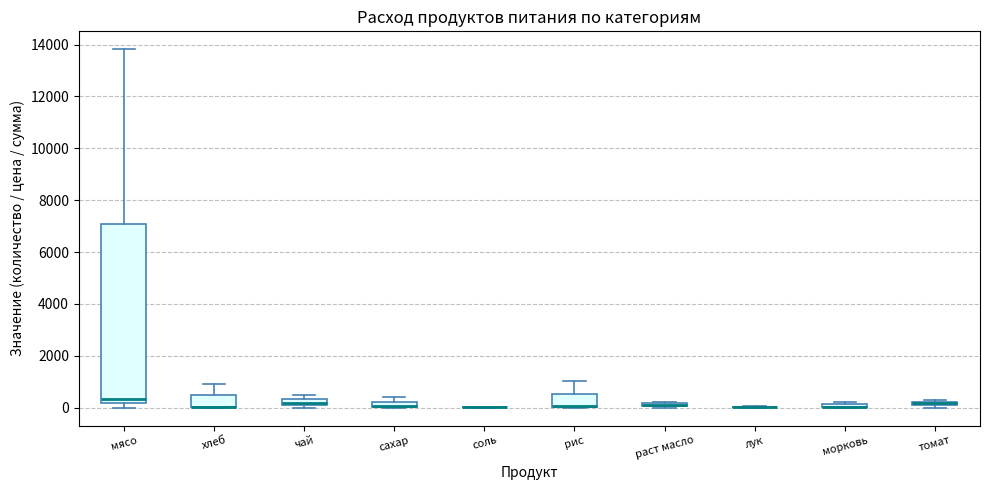

Comparing the boxes themselves (not the whiskers), which one is the tallest?

мясо